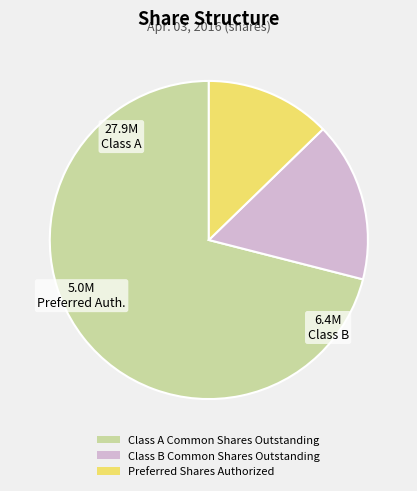

Is there a majority slice in this chart?

Yes